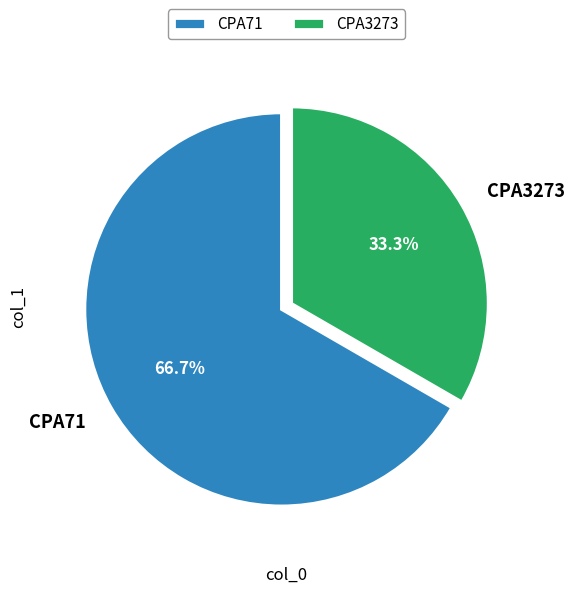

To the nearest percent, what is the difference between the largest and smallest slice percentages?

33%